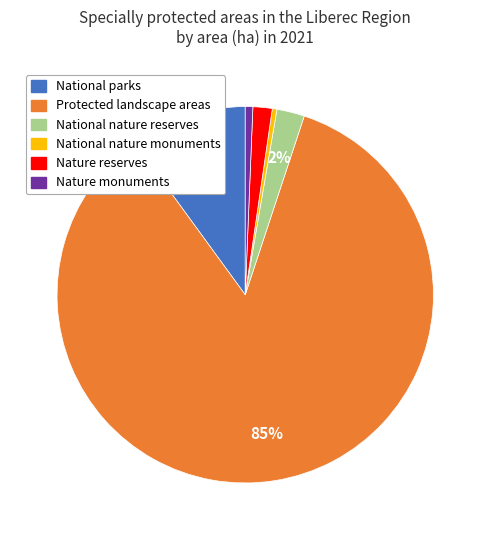

True or false: Nature monuments accounts for 1% of the total.

True